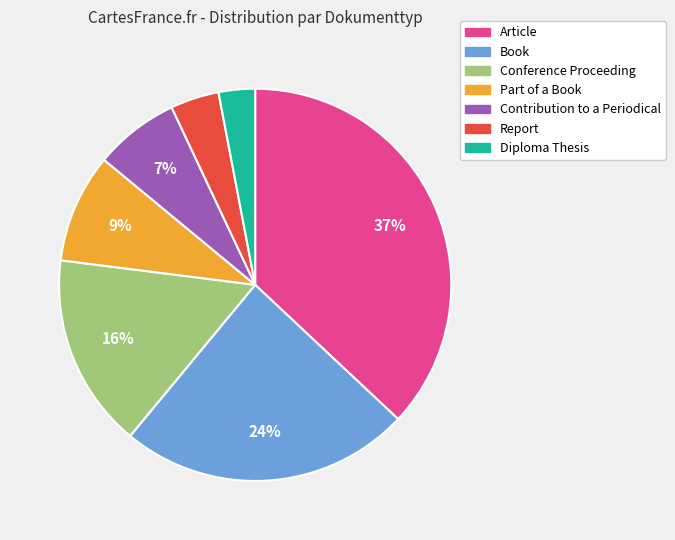

How many slices are in this pie chart?

7